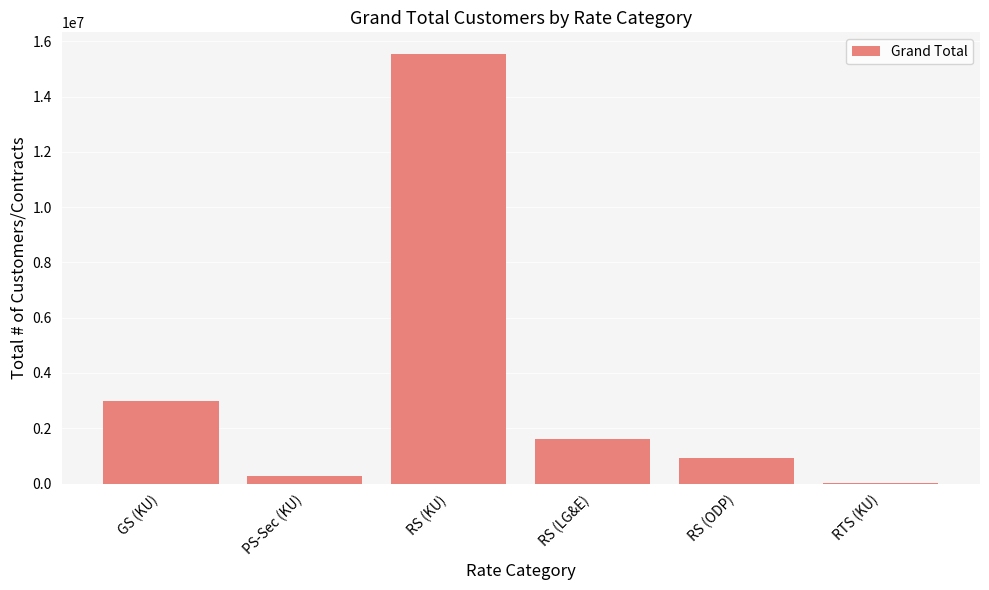

True or false: the data shows 4930048 at GS (KU).

False